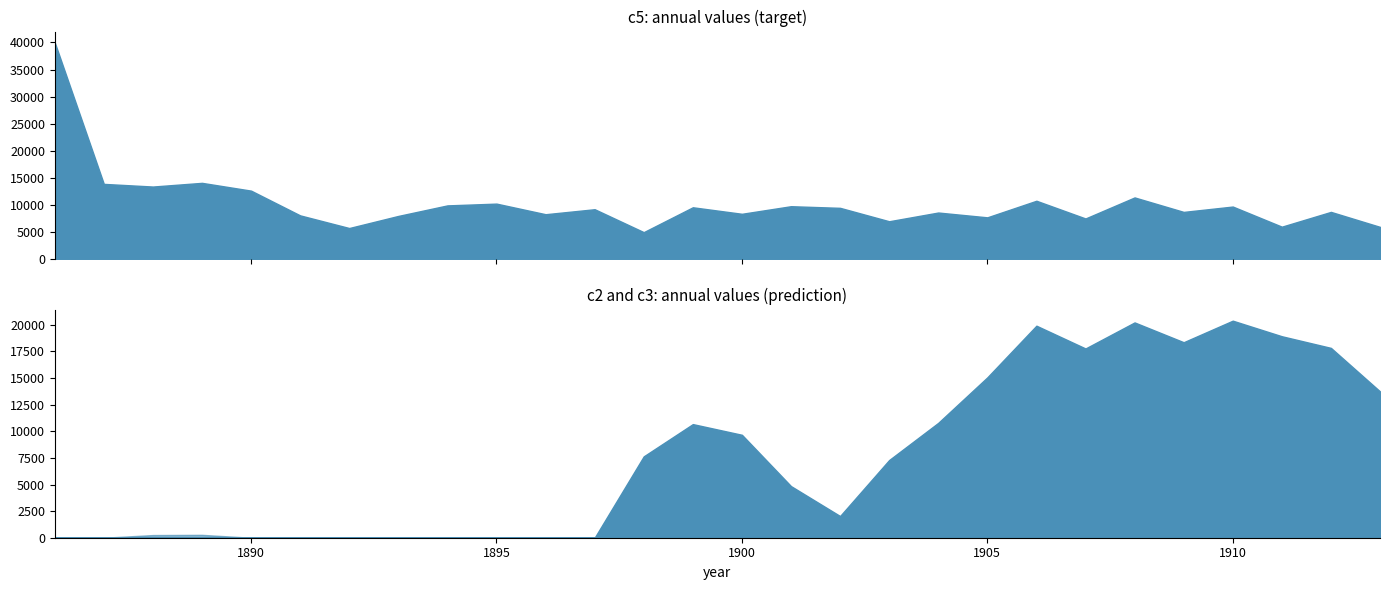

Which category has the lowest value across all series?

1886